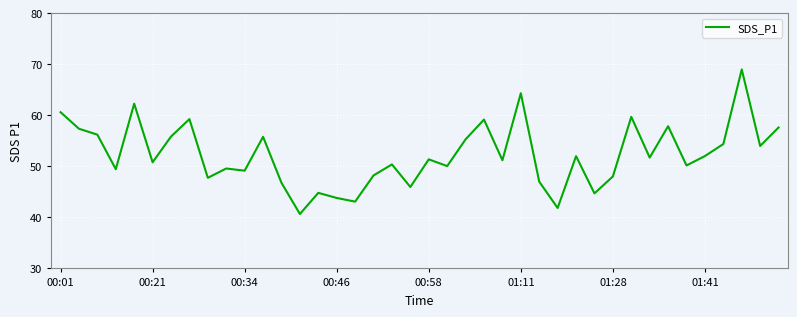

What is the difference between the maximum and minimum values?

28.4